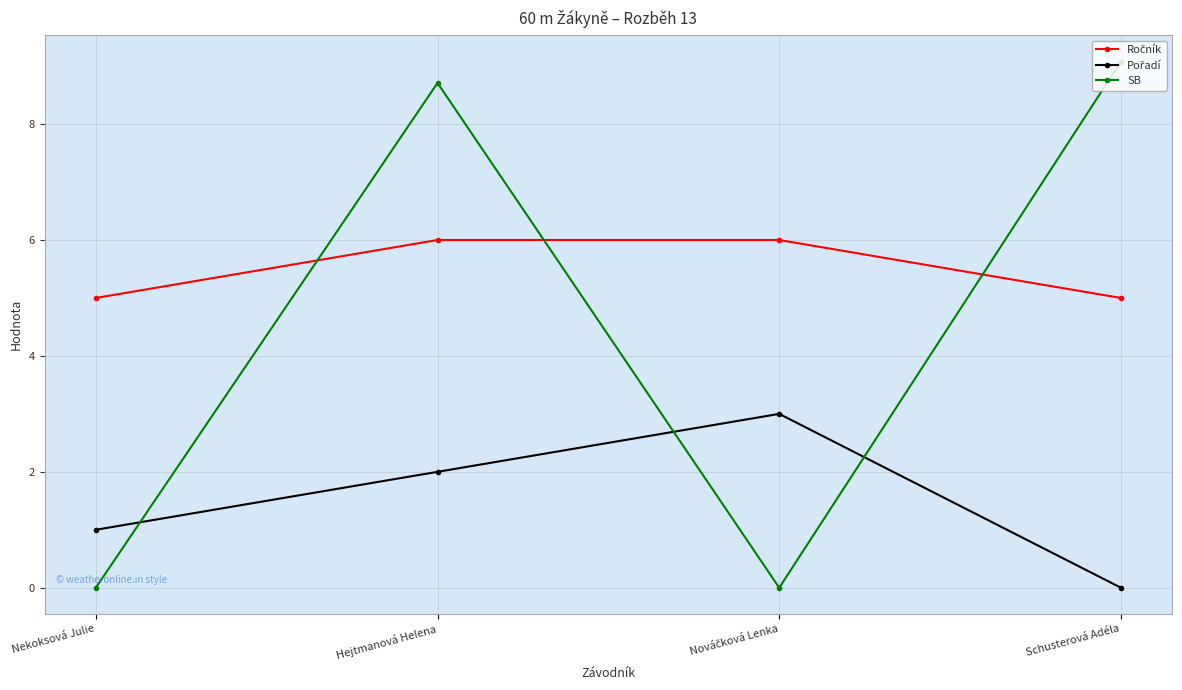

What is the label of the 3rd point from the right?

Hejtmanová Helena